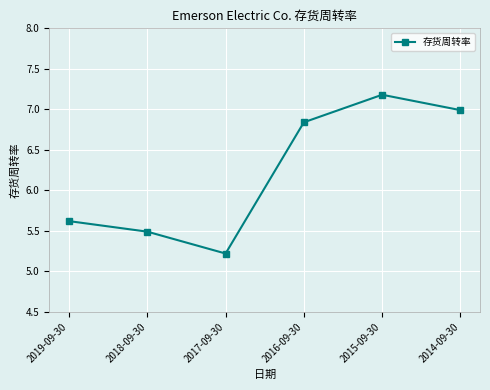

List the labels in order of value, largest first.

2015-09-30, 2014-09-30, 2016-09-30, 2019-09-30, 2018-09-30, 2017-09-30